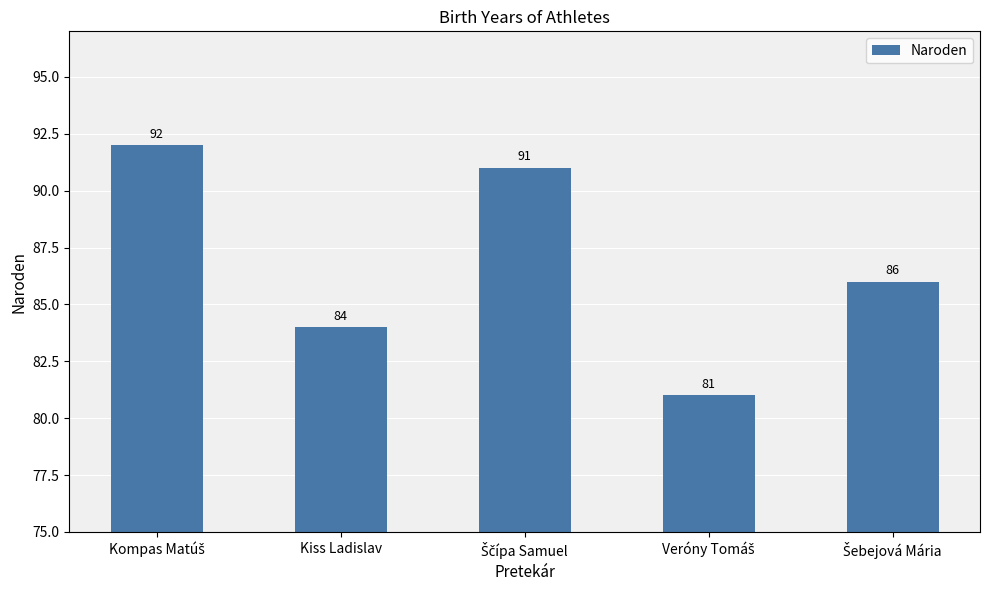

Does the chart contain stacked bars?

No